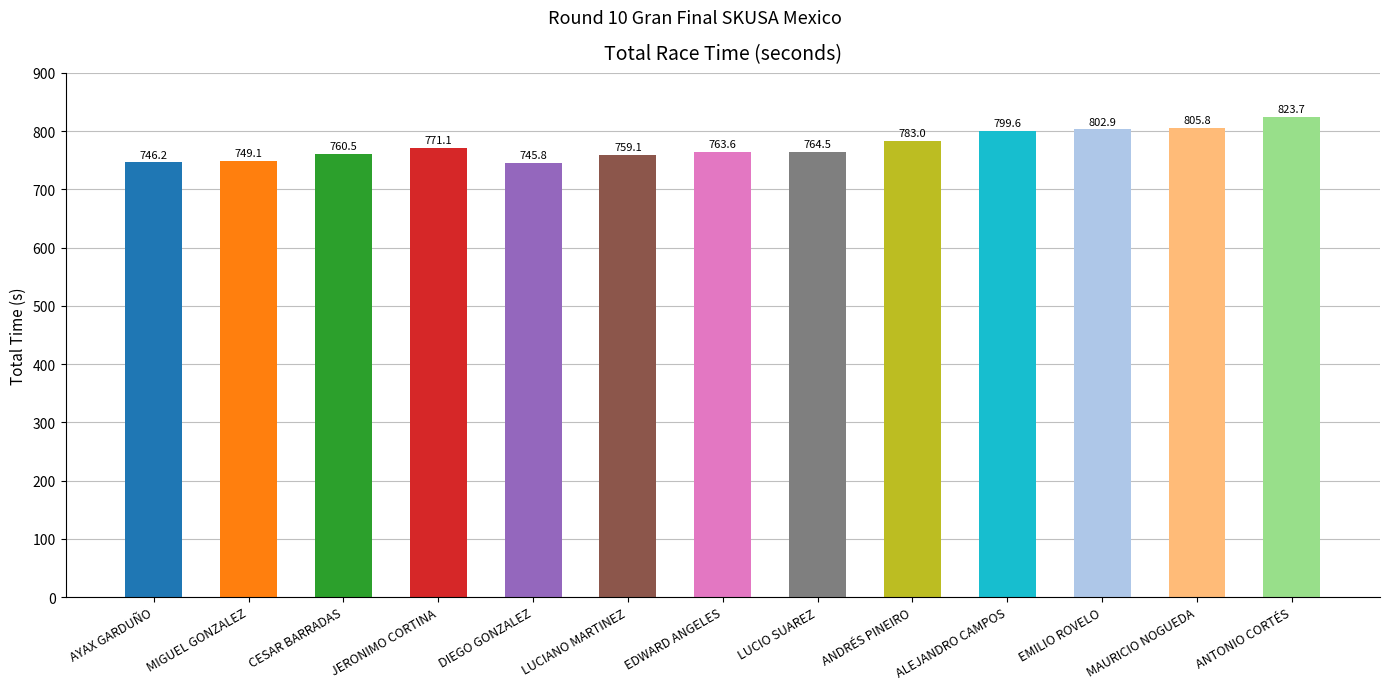

What is the label of the 5th bar from the right?

ANDRÉS PINEIRO